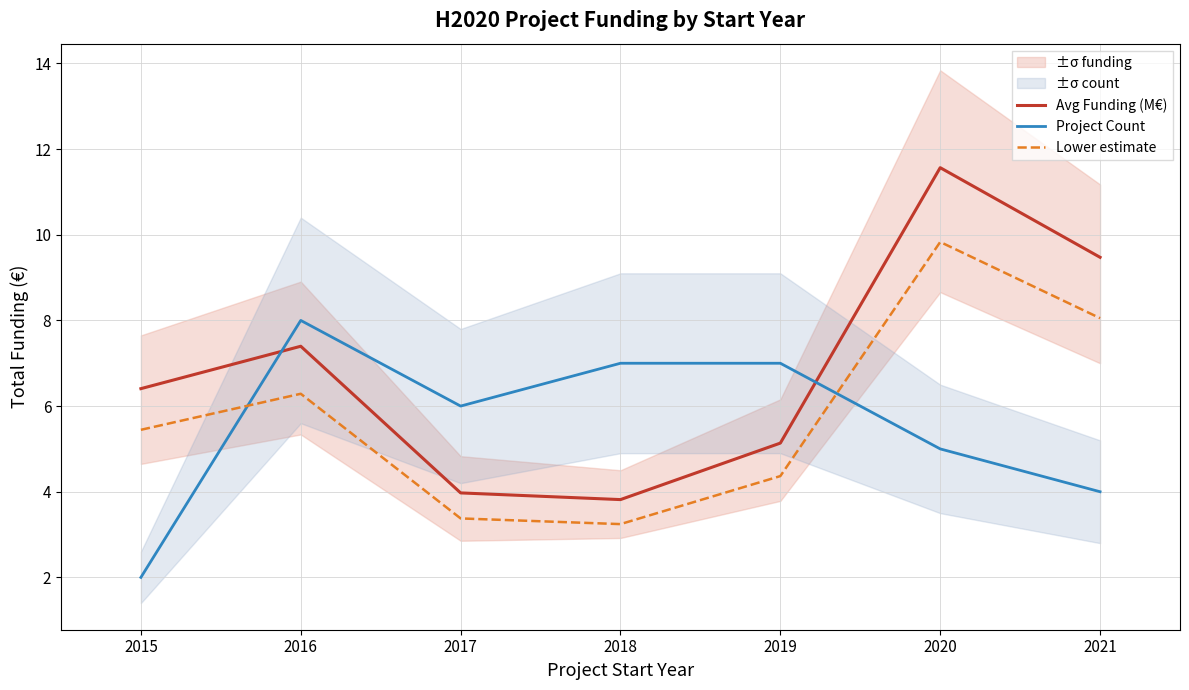

True or false: Avg Funding (M€) has more than 1 interior local peaks.

True